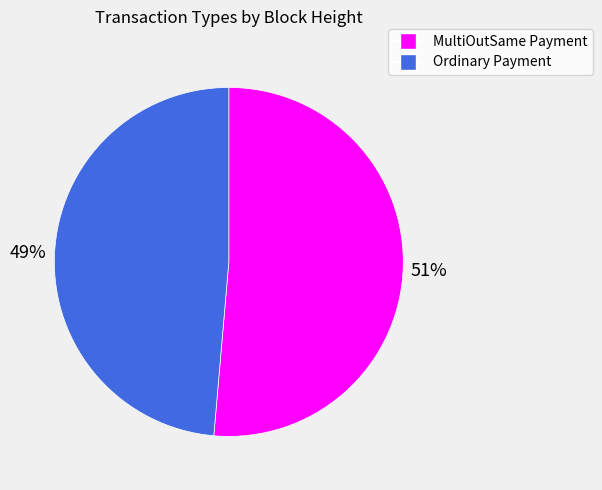

To the nearest percent, what is the average slice percentage?

50%